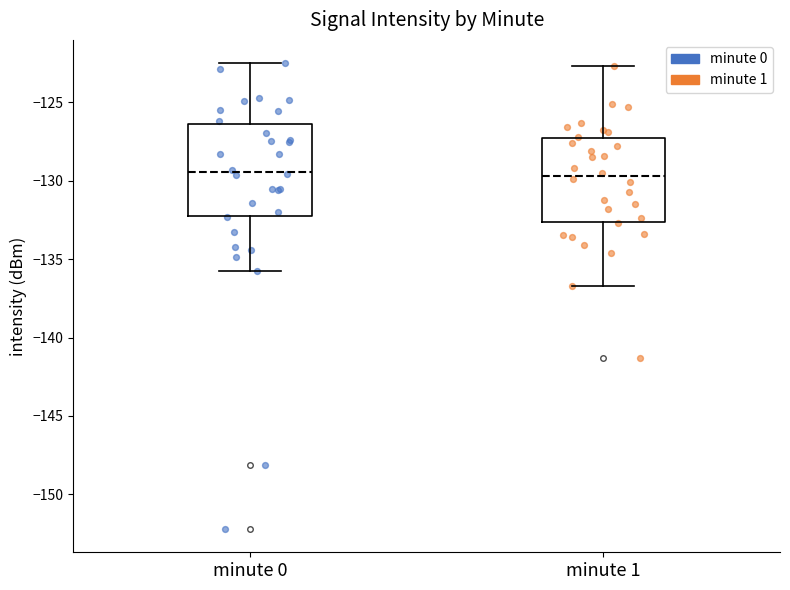

Which box is the tallest, from its lower edge to its upper edge?

minute 0